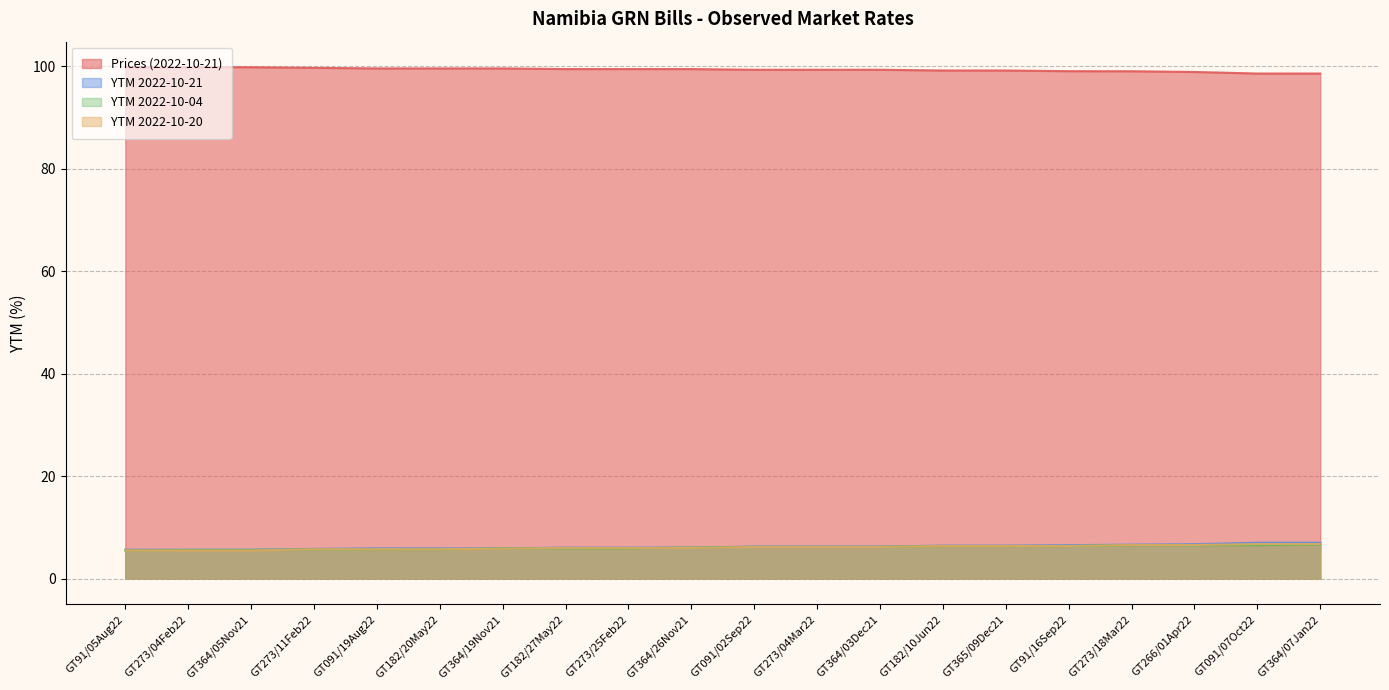

After their last crossing, which series has the higher values: YTM 2022-10-04 or YTM 2022-10-20?

YTM 2022-10-20